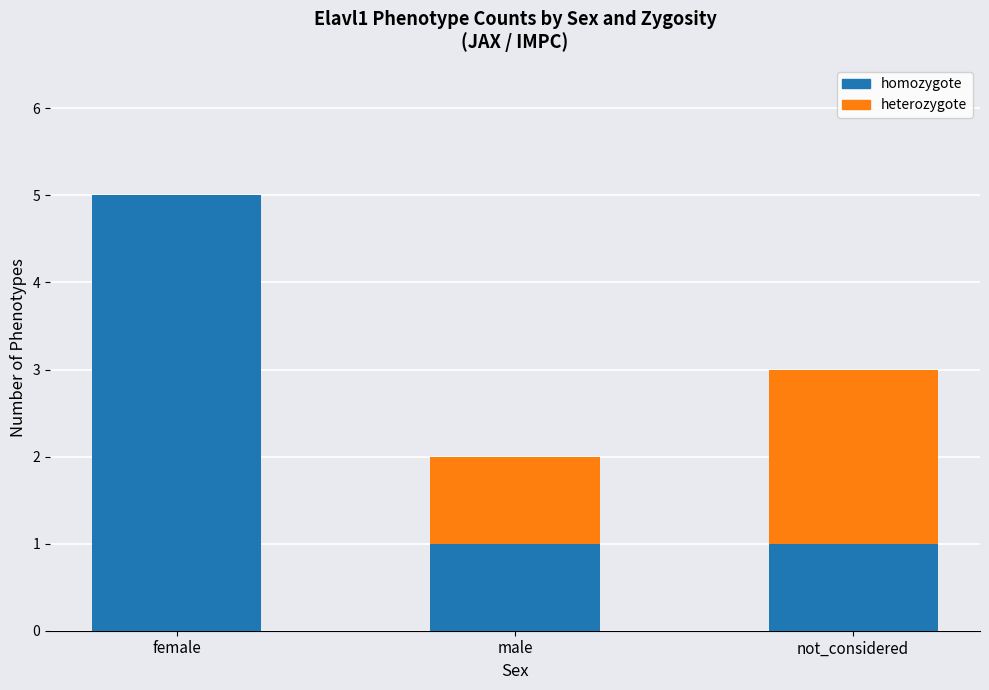

How many data points does each series have?

3